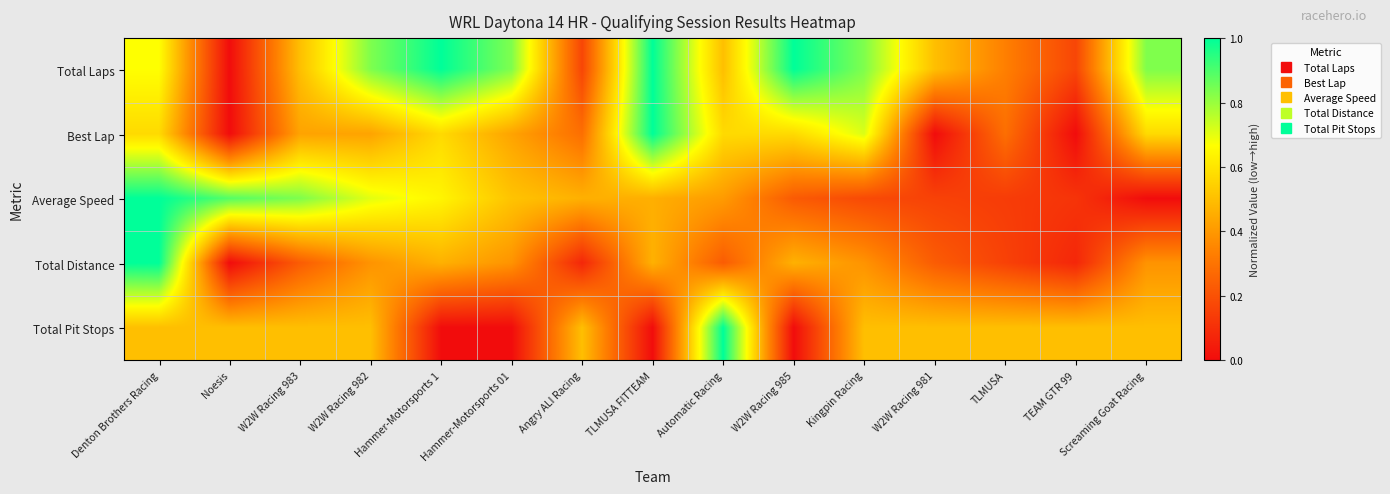

What is the difference between the highest and lowest values at TLMUSA FITTEAM?

1.0